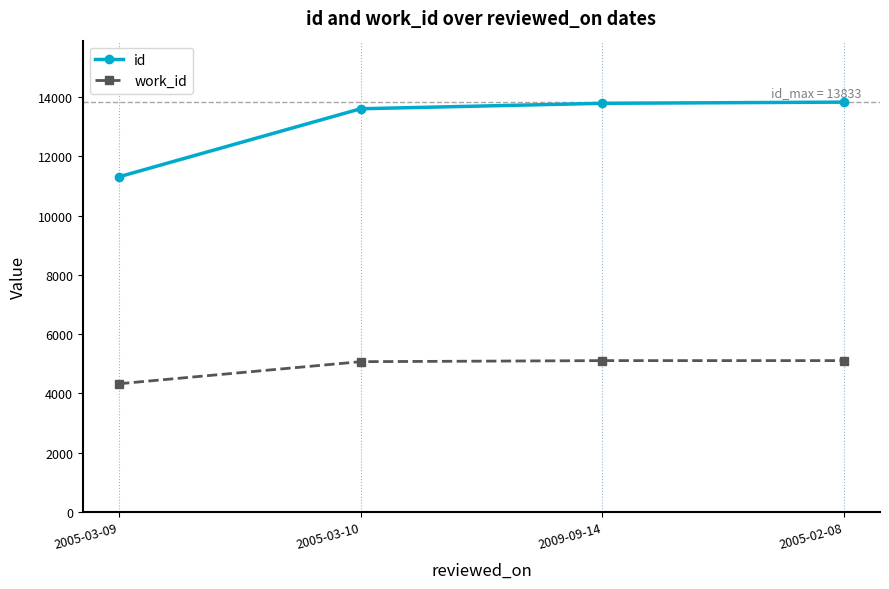

What position from the right is 2009-09-14?

2